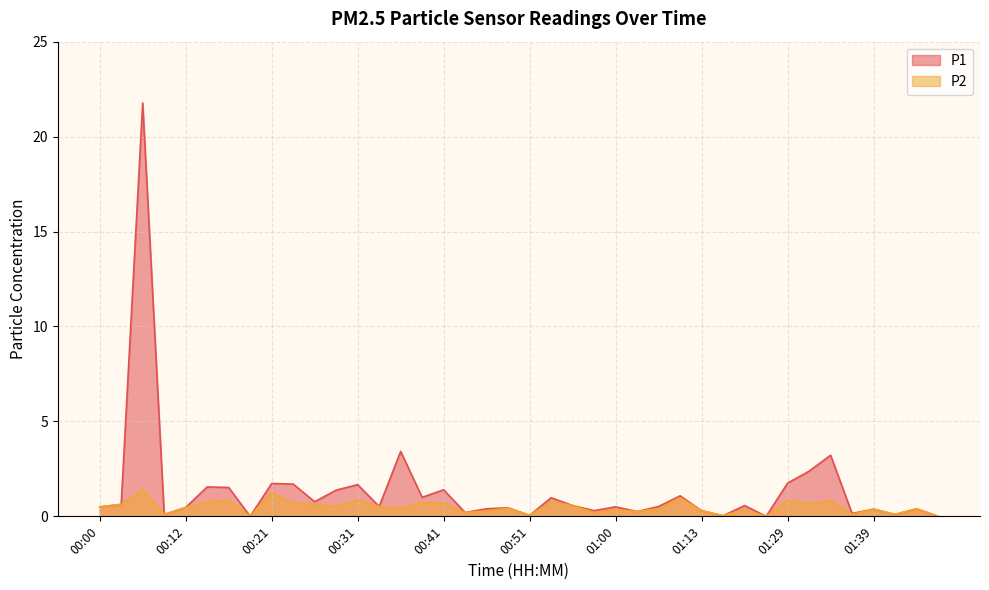

At how many categories does at least one series exceed 12?

1